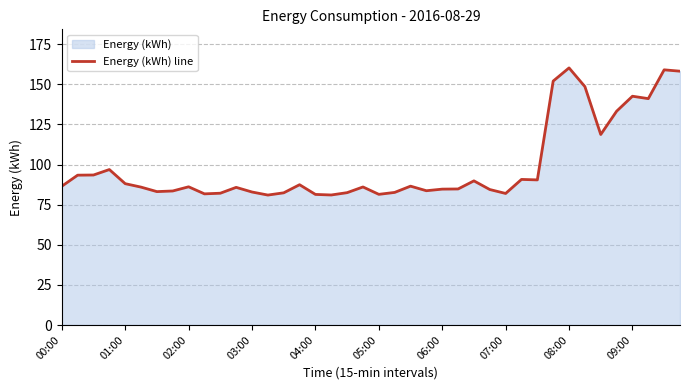

What is the minimum value shown in the chart?

81.0